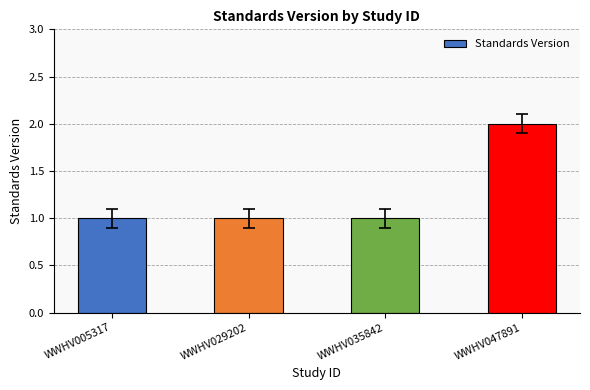

Reading left to right, extract all data points from this chart.

1	1	1	2